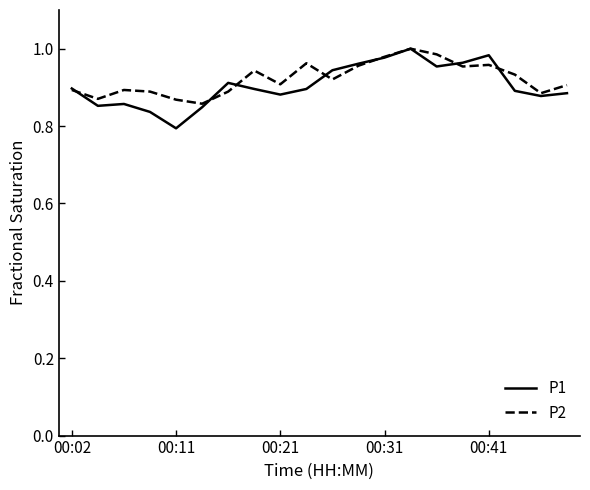

What are all the series names shown in the legend?

P1, P2